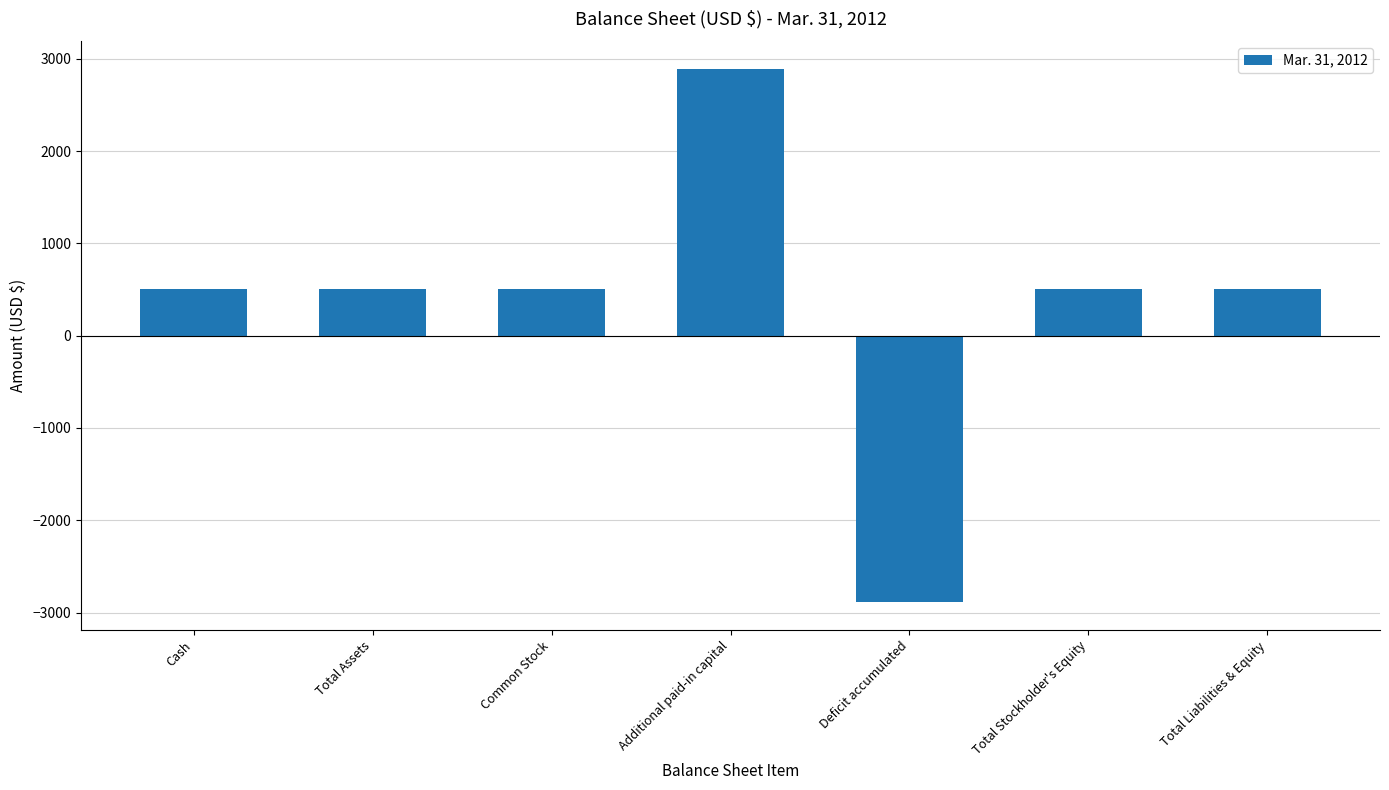

Does the chart contain any negative values?

Yes